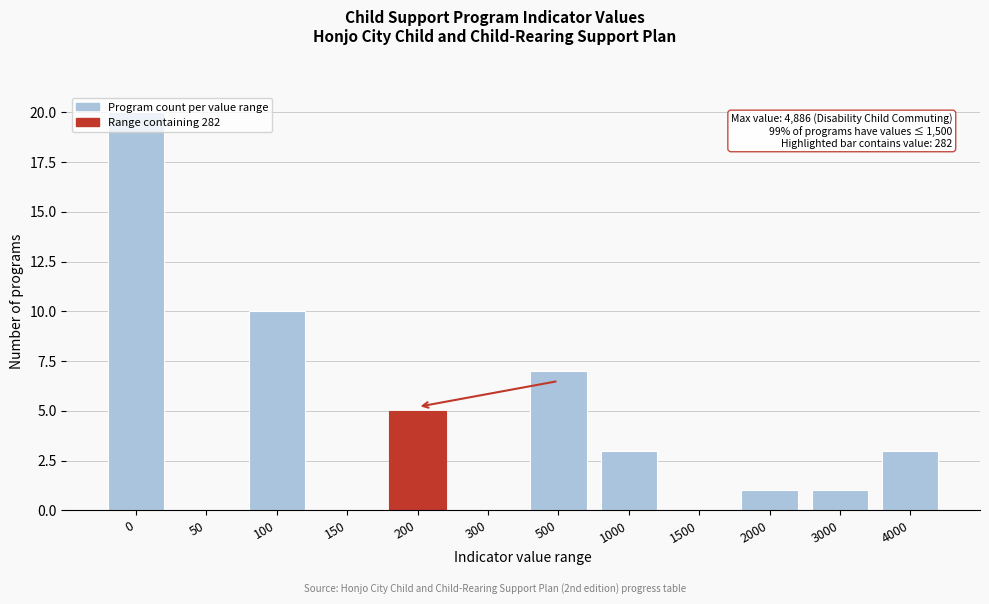

What is the sum of the values at 100 and 1000?

13